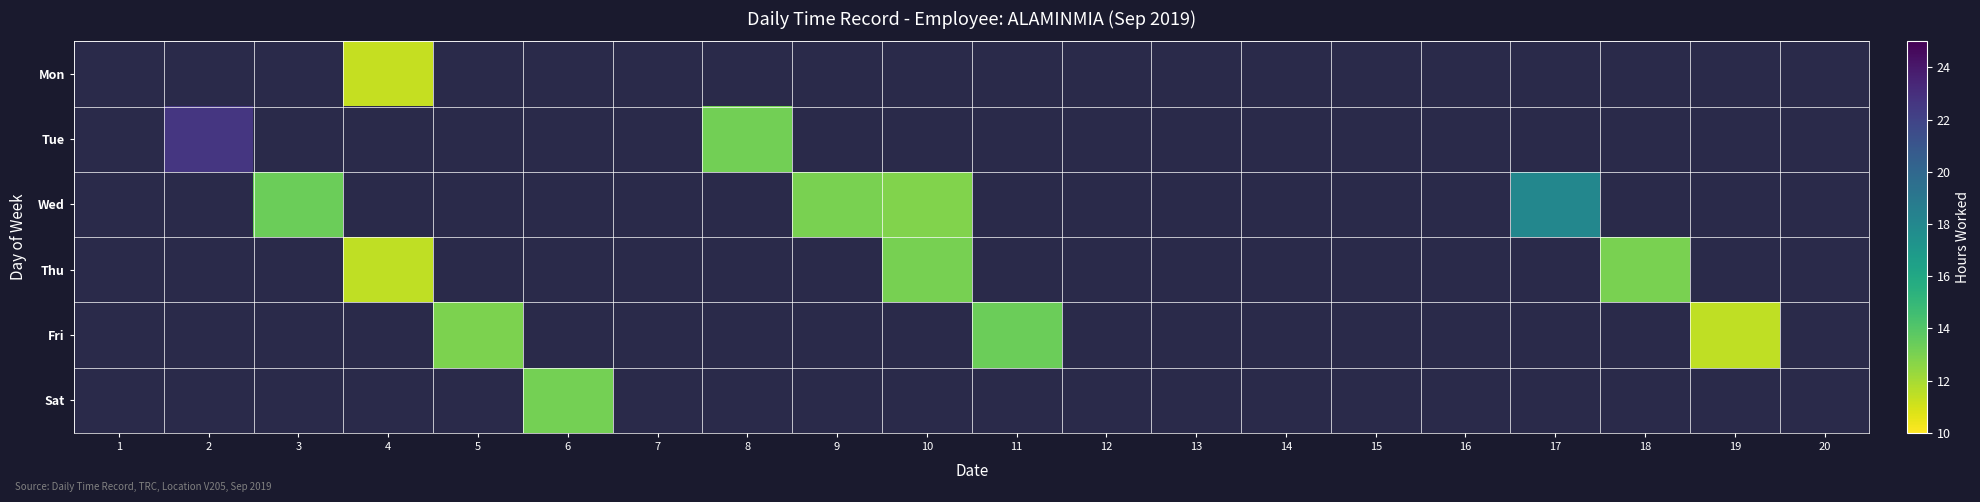

The value of Thu at 4 is 11.4. True or false?

True